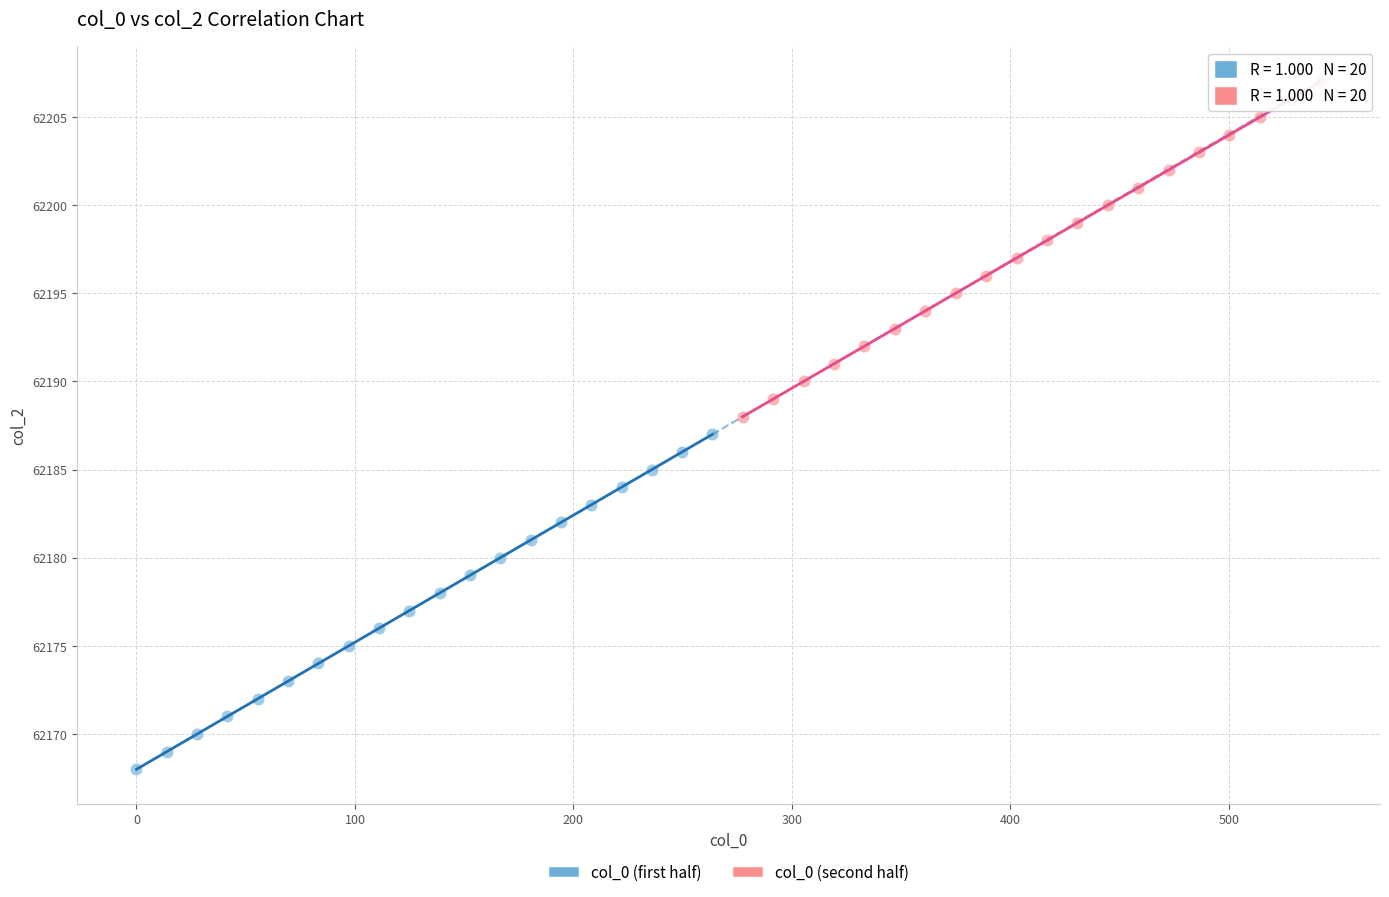

Which series reaches the minimum Y coordinate?

col_0 (first half)